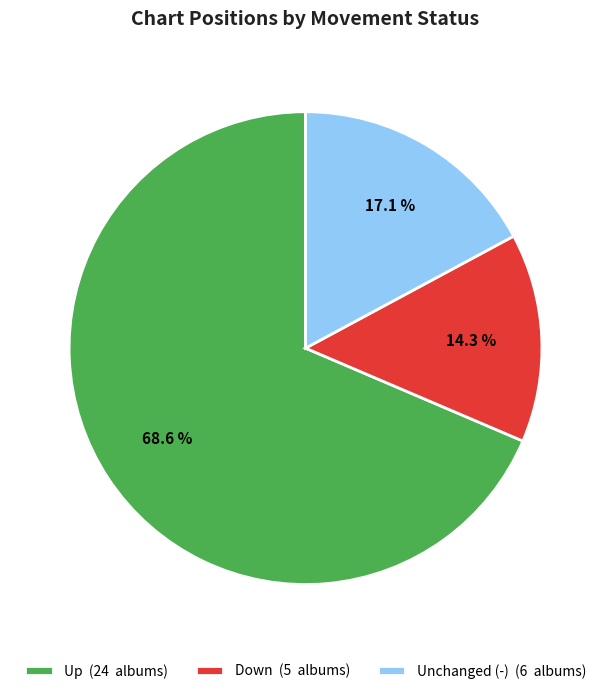

Approximately how many times larger is the value at Up (24 albums) compared to Unchanged (-) (6 albums)?

4.0